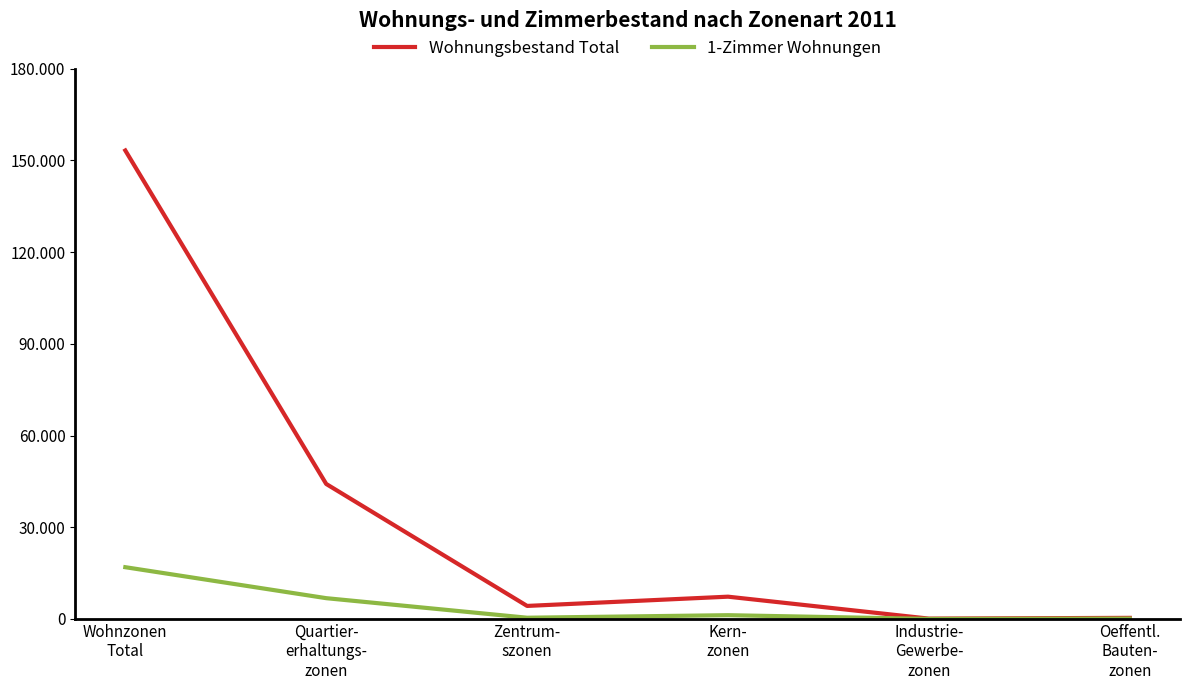

Does the chart have visible grid lines?

No